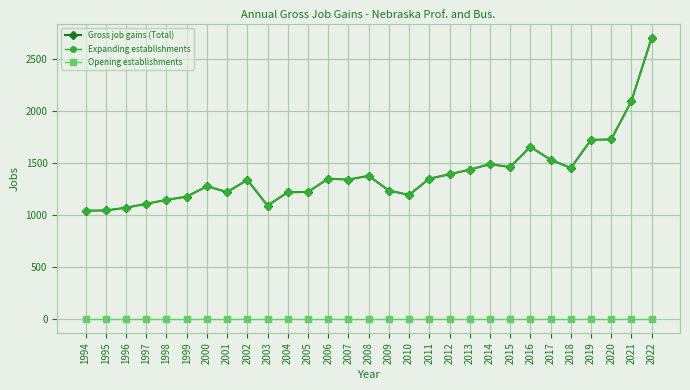

How many lines are shown in the chart?

3